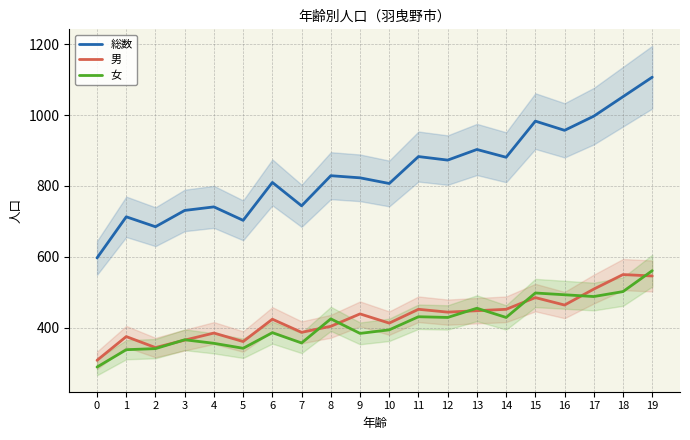

What is the difference between the maximum and minimum values in the 男 series?

242